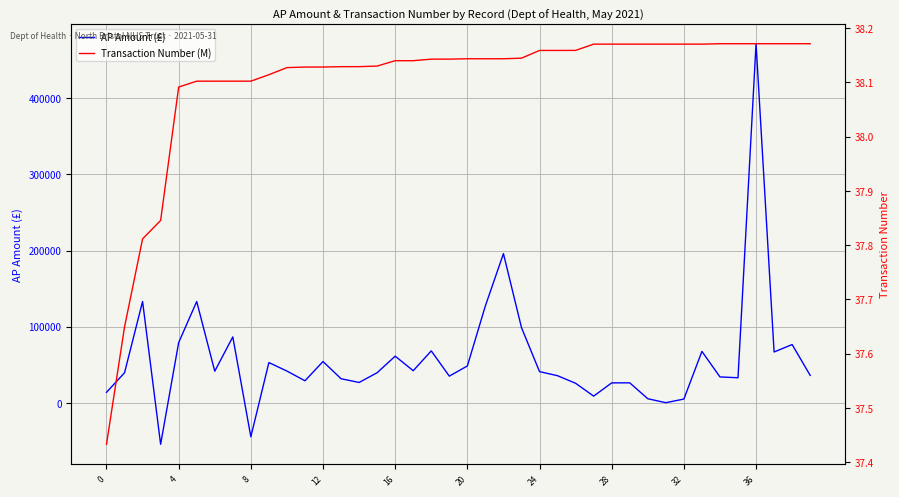

How many negative values does the AP Amount (£) series have?

2